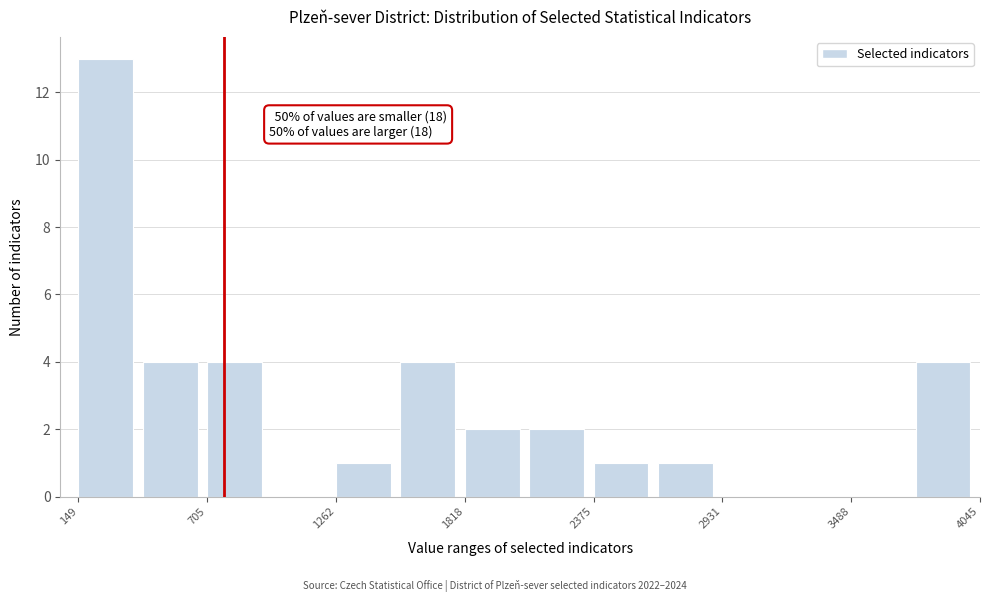

Read against the x-axis, roughly where is the centre of the tallest bar?

300